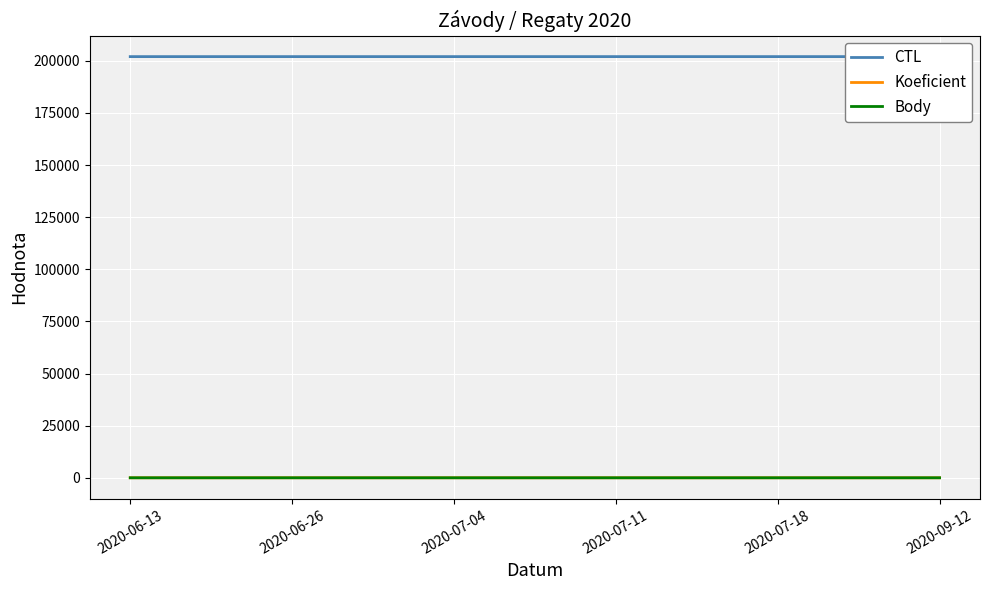

True or false: CTL has a value of 202004 at 2020-06-13.

True